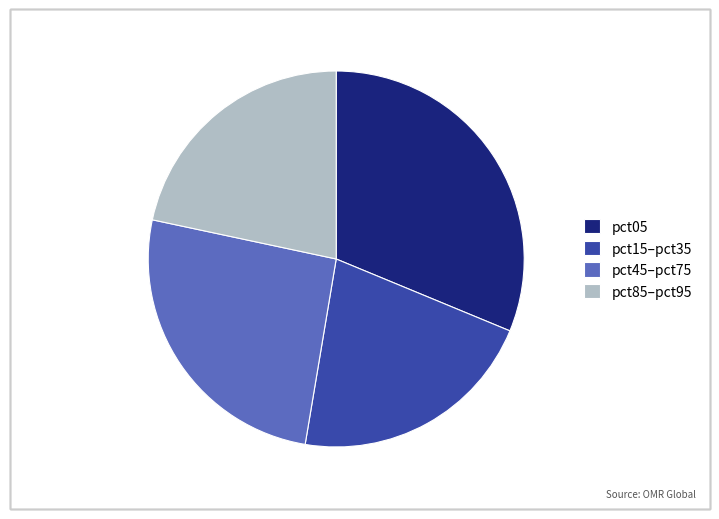

Does pct15–pct35 account for over 50% of the chart?

No